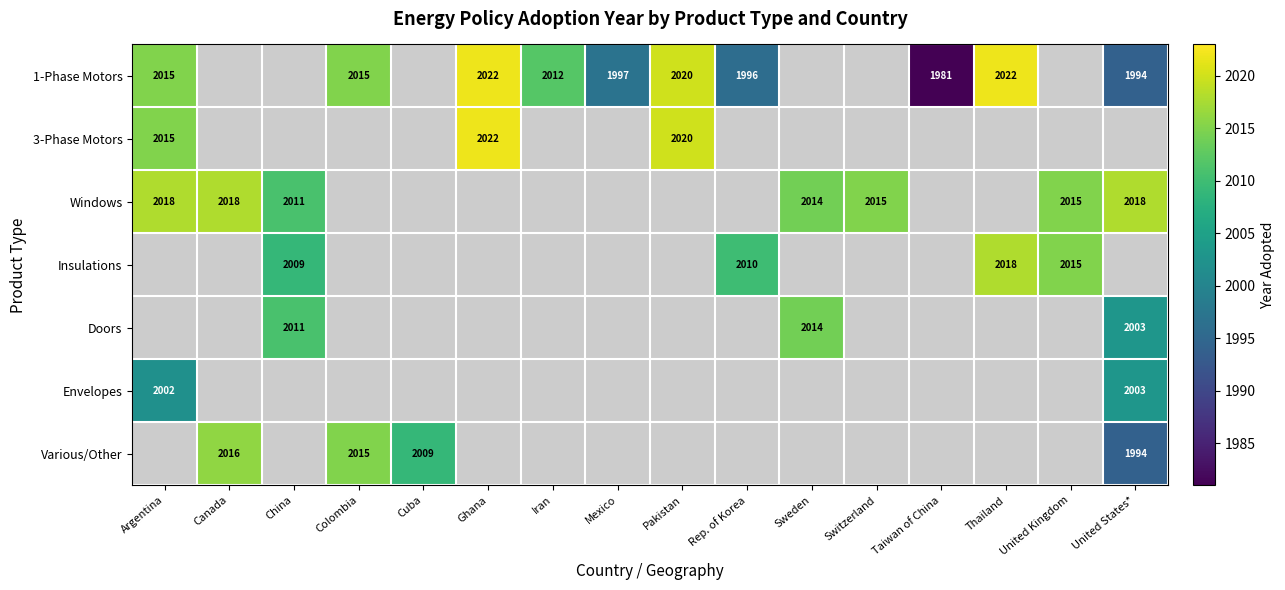

Is it true that Various/Other equals 1994 at United States*?

True